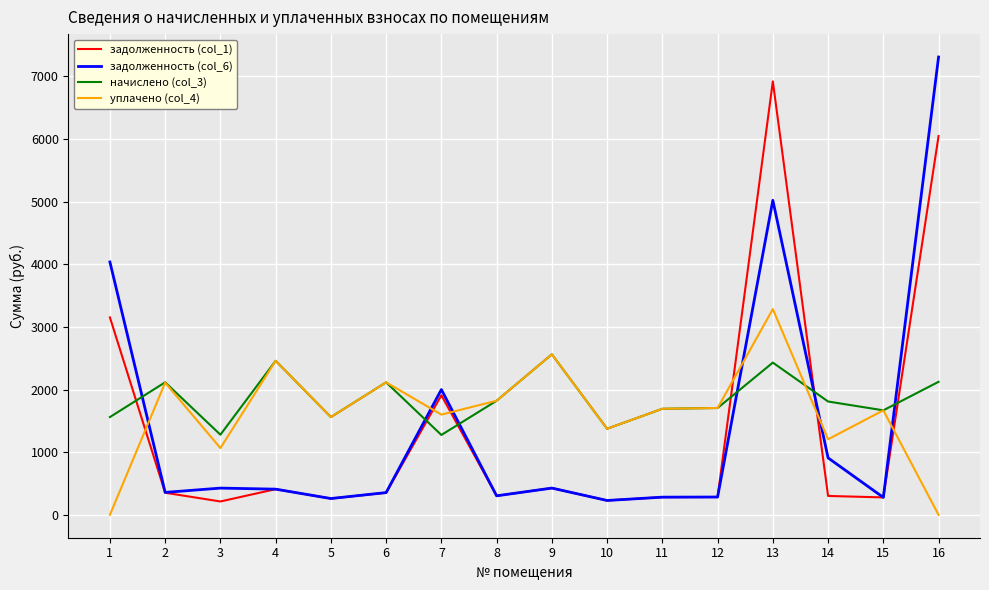

What is the sum of all начислено (col_3) values?

29555.5